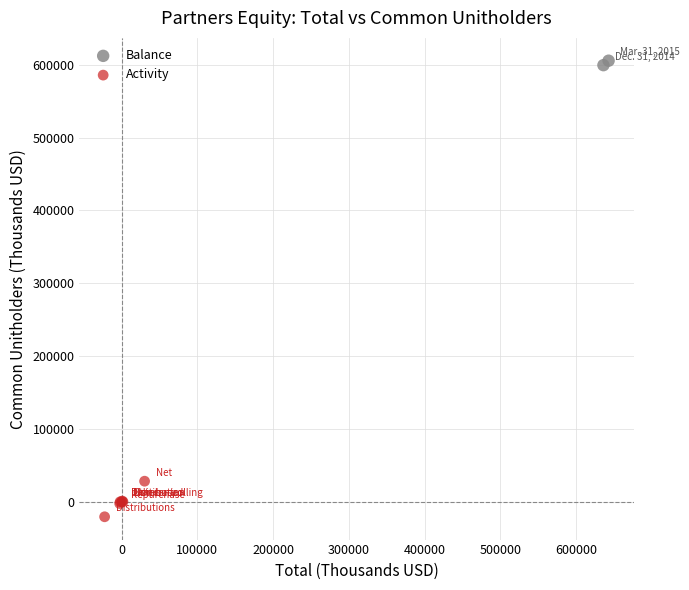

What are all the series names shown in the legend?

Balance, Activity